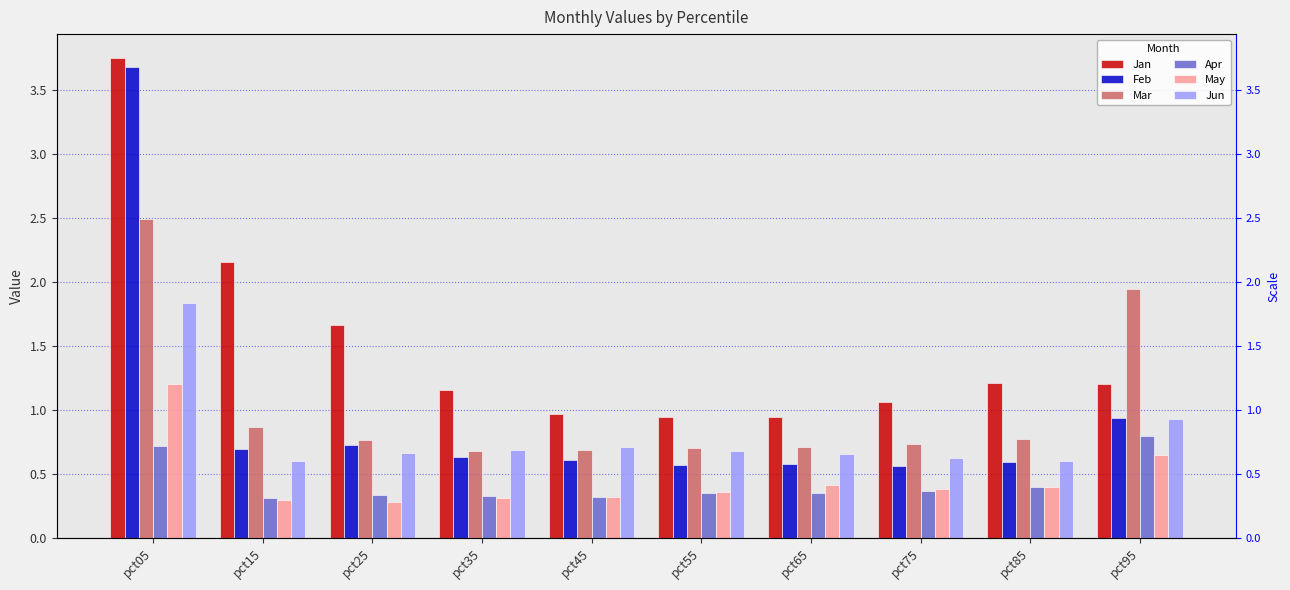

Reading left to right, what are all the values shown in this chart?

Jan: pct05=3.7	pct15=2.2	pct25=1.7	pct35=1.2	pct45=1.0	pct55=0.9	pct65=0.9	pct75=1.1	pct85=1.2	pct95=1.2
Feb: pct05=3.7	pct15=0.7	pct25=0.7	pct35=0.6	pct45=0.6	pct55=0.6	pct65=0.6	pct75=0.6	pct85=0.6	pct95=0.9
Mar: pct05=2.5	pct15=0.9	pct25=0.8	pct35=0.7	pct45=0.7	pct55=0.7	pct65=0.7	pct75=0.7	pct85=0.8	pct95=1.9
Apr: pct05=0.7	pct15=0.3	pct25=0.3	pct35=0.3	pct45=0.3	pct55=0.3	pct65=0.4	pct75=0.4	pct85=0.4	pct95=0.8
May: pct05=1.2	pct15=0.3	pct25=0.3	pct35=0.3	pct45=0.3	pct55=0.4	pct65=0.4	pct75=0.4	pct85=0.4	pct95=0.6
Jun: pct05=1.8	pct15=0.6	pct25=0.7	pct35=0.7	pct45=0.7	pct55=0.7	pct65=0.7	pct75=0.6	pct85=0.6	pct95=0.9